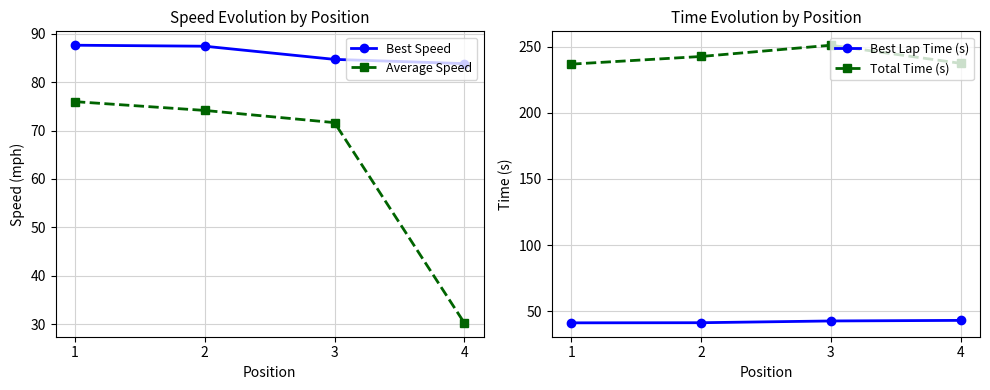

Does the chart display data point markers on the line(s)?

Yes